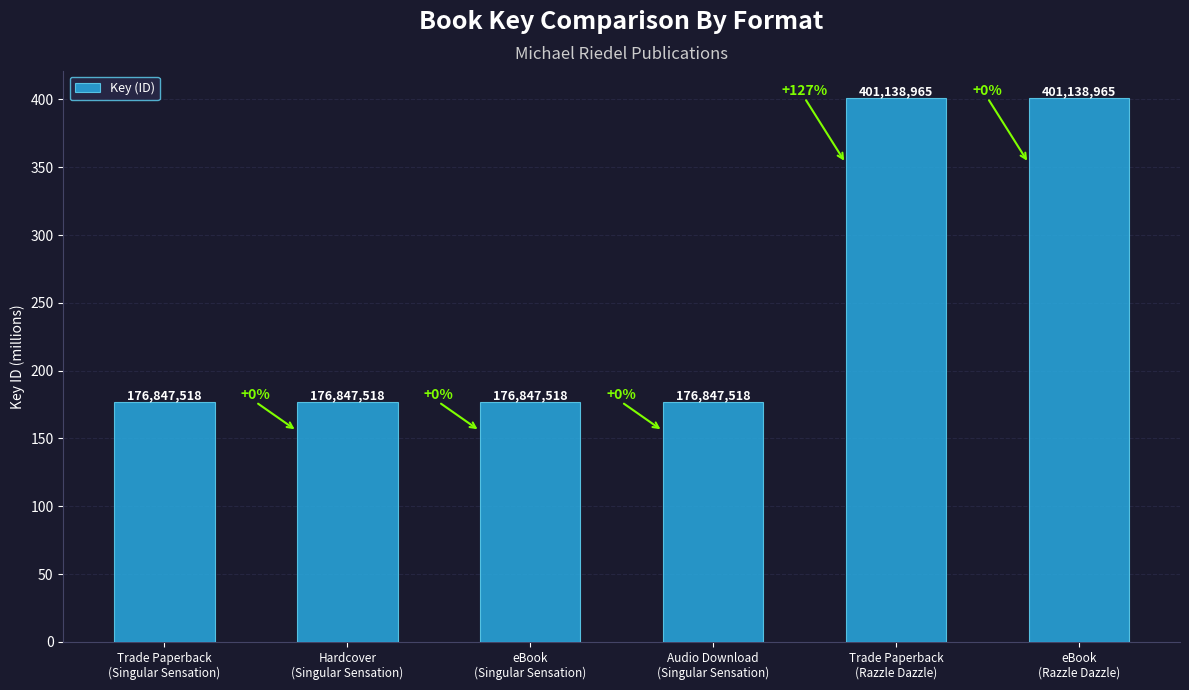

Are the bars horizontal?

No